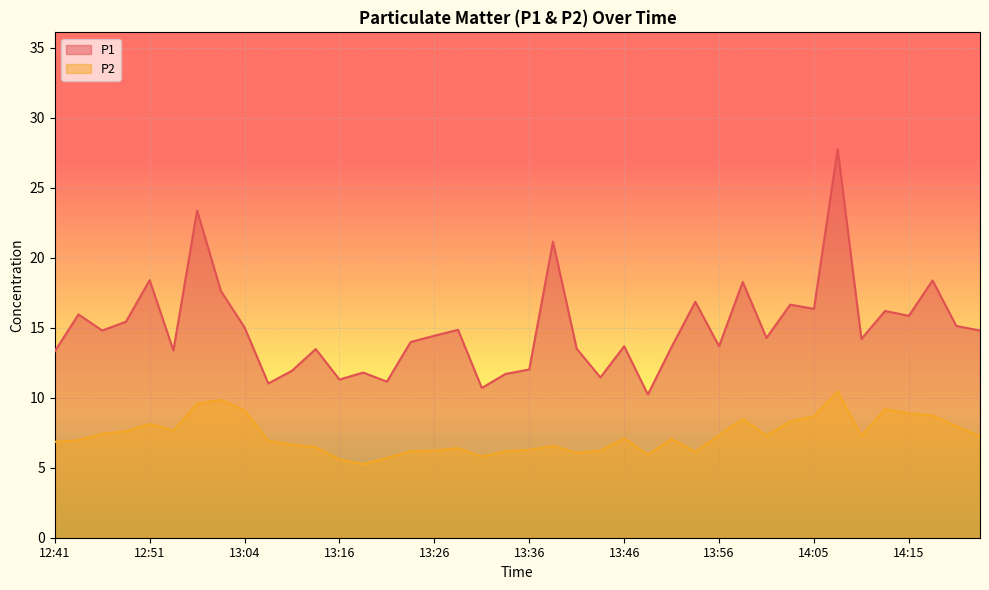

True or false: P2 has a value of 12.4 at 12:44.

False